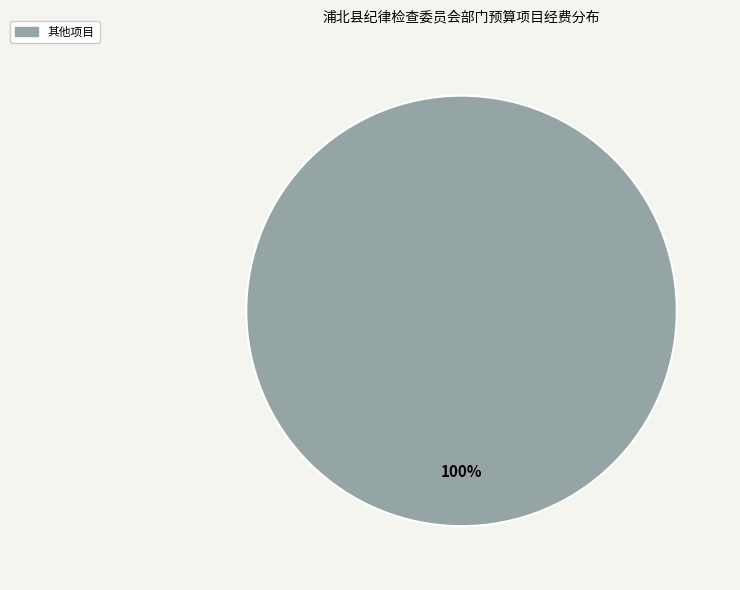

The 其他项目 slice represents 100% of the pie. True or false?

True